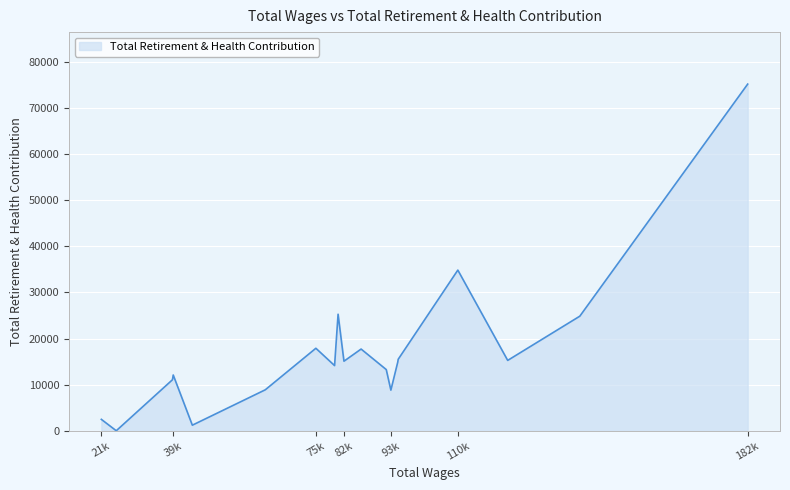

Is this an area chart (filled region under the line)?

Yes